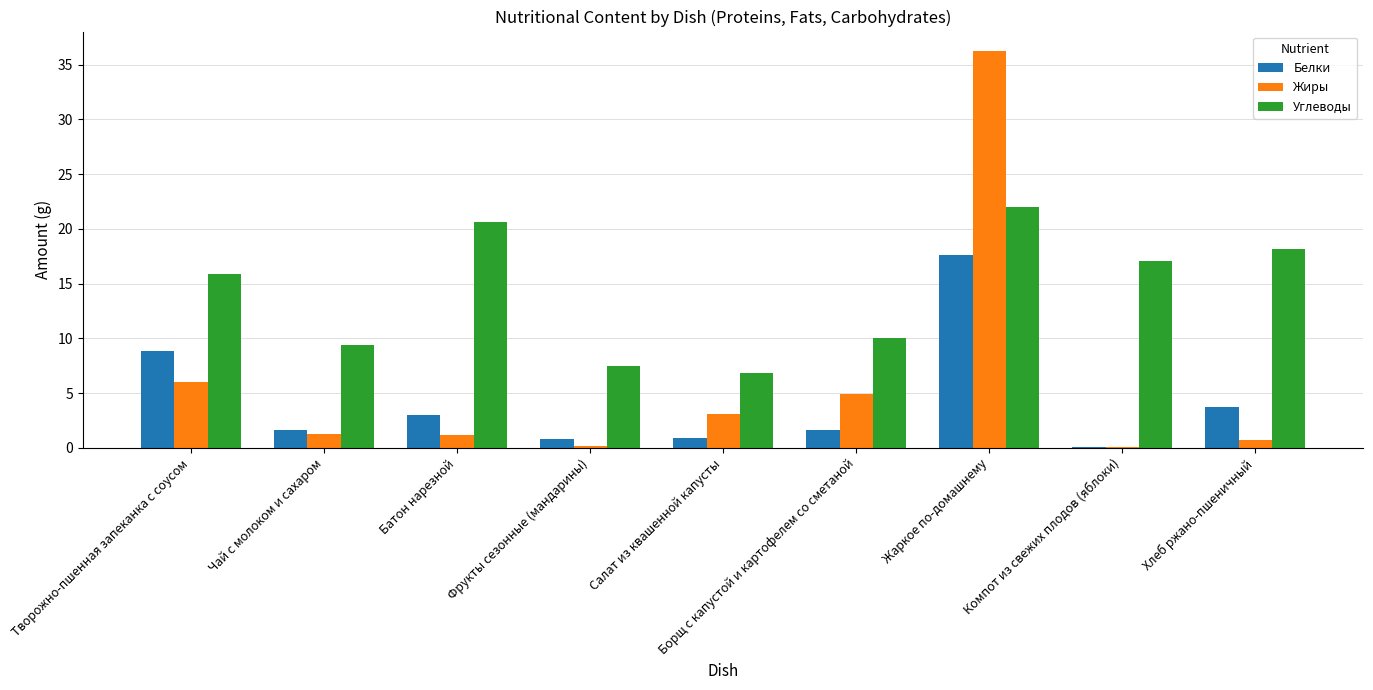

At which category does the chart reach its peak across all series?

Жаркое по-домашнему